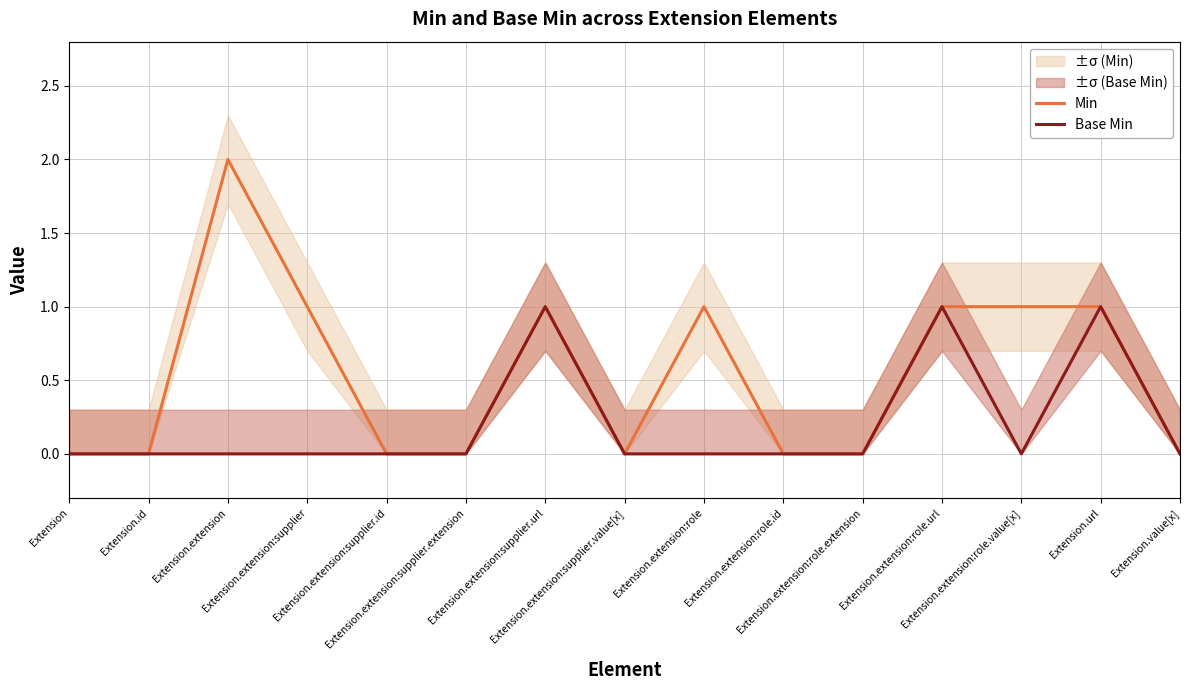

How many categories are shown in the chart?

15